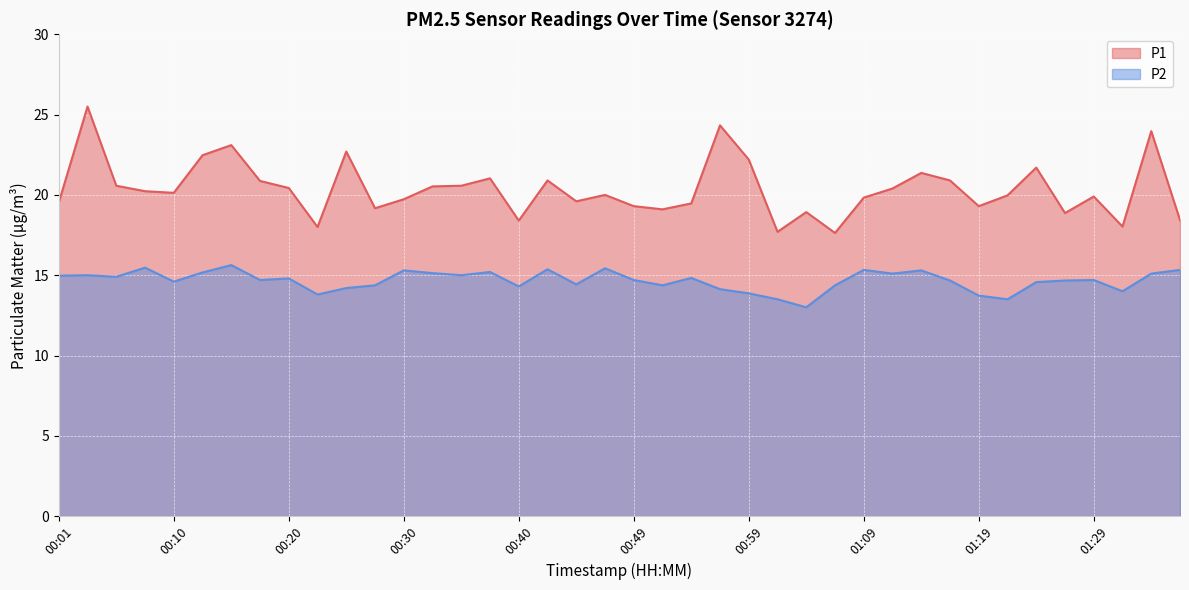

What is the difference between the P2 values at 00:35 and 01:29?

0.3